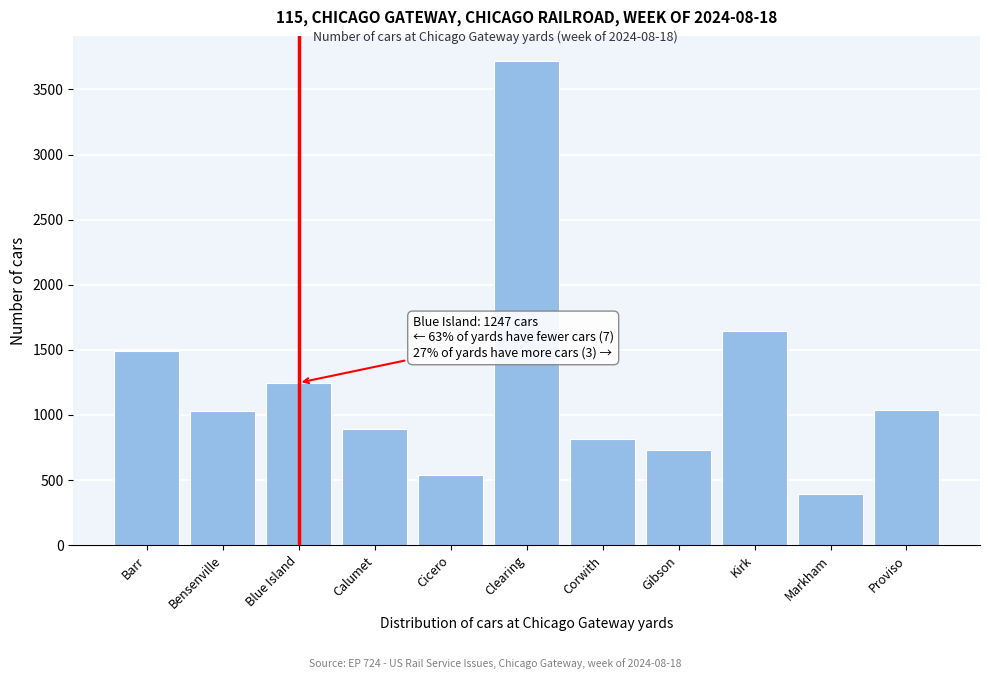

What is the minimum value shown in the chart?

389